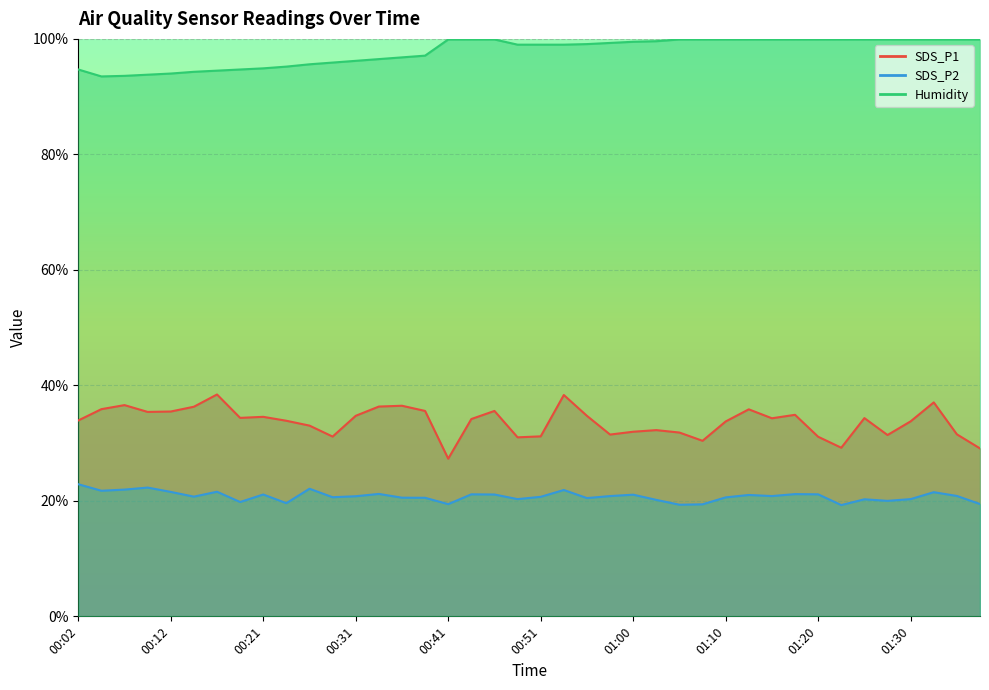

Rank the categories by SDS_P1 value from highest to lowest.

00:17, 00:53, 01:32, 00:07, 00:36, 00:34, 00:14, 00:04, 01:13, 00:39, 00:46, 00:12, 00:09, 01:17, 00:31, 00:56, 00:21, 00:19, 01:25, 01:15, 00:43, 00:02, 00:24, 01:30, 01:10, 00:26, 01:03, 01:00, 01:05, 01:35, 00:58, 01:27, 00:51, 00:29, 01:20, 00:48, 01:08, 01:22, 01:37, 00:41